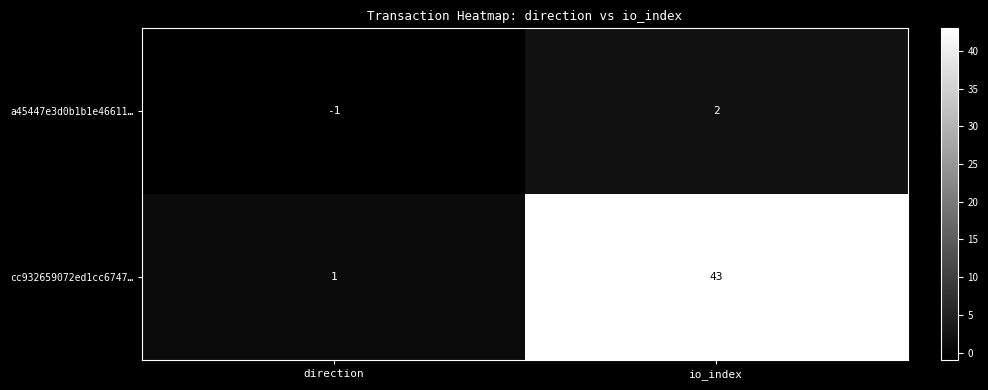

Reading left to right, extract all data points from this chart.

a45447e3d0b1b1e46611…: -1	2
cc932659072ed1cc6747…: 1	43